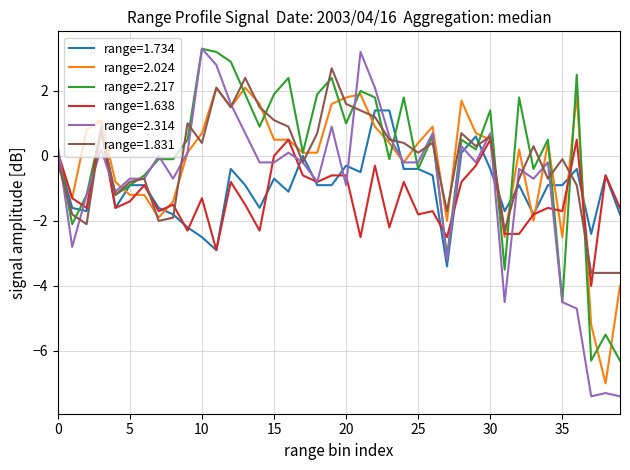

What is the highest value of the range=1.734 series?

1.4